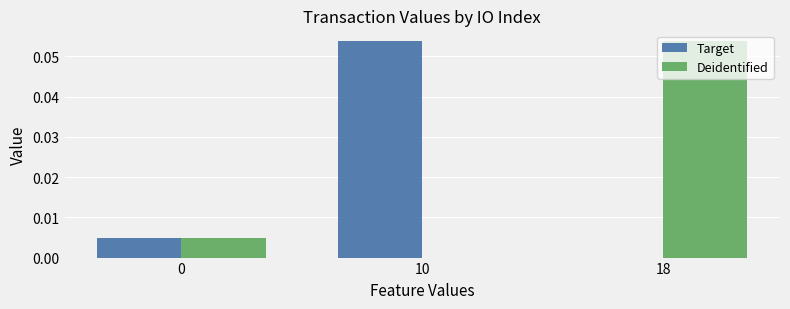

Between 0 and 18, which series saw the biggest shift?

Deidentified